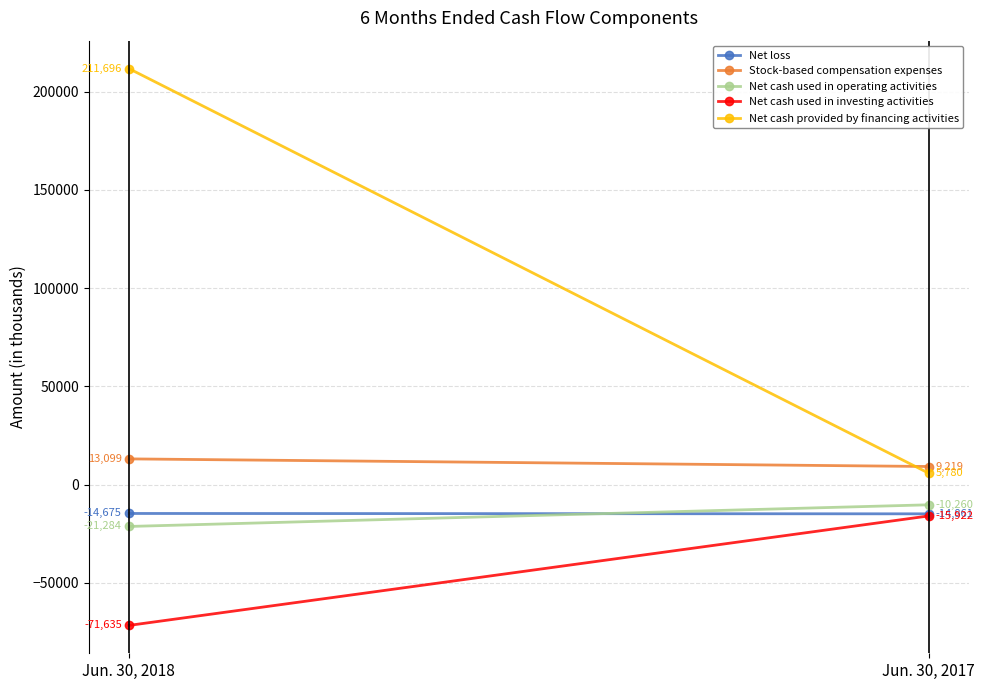

What are all the series names shown in the legend?

Net loss, Stock-based compensation expenses, Net cash used in operating activities, Net cash used in investing activities, Net cash provided by financing activities